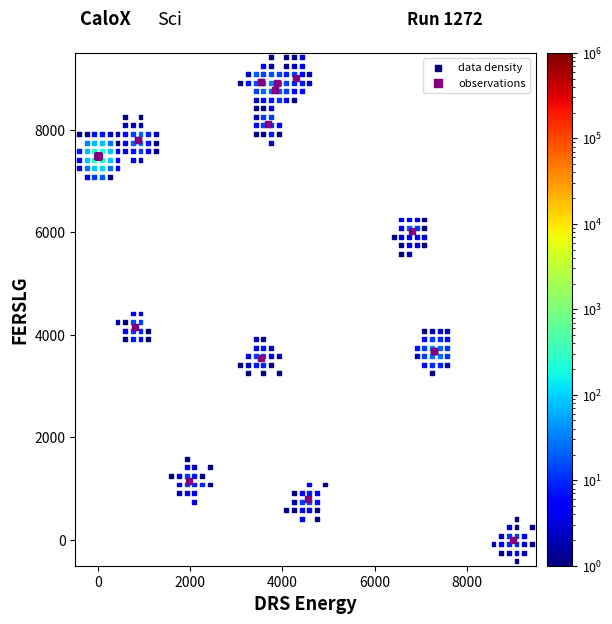

Which series reaches the minimum Y coordinate?

data density